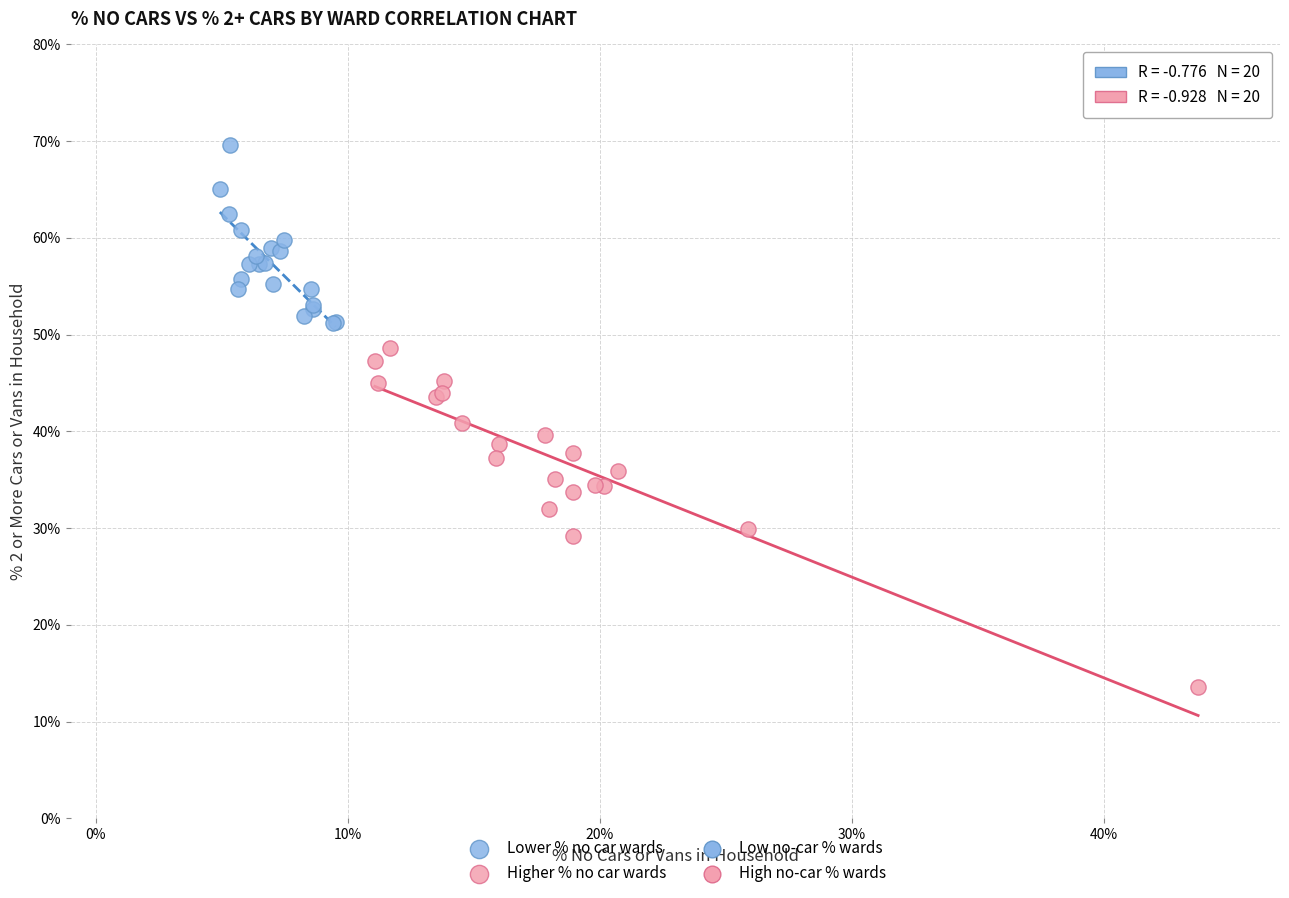

Which series reaches the minimum Y coordinate?

Higher % no car wards